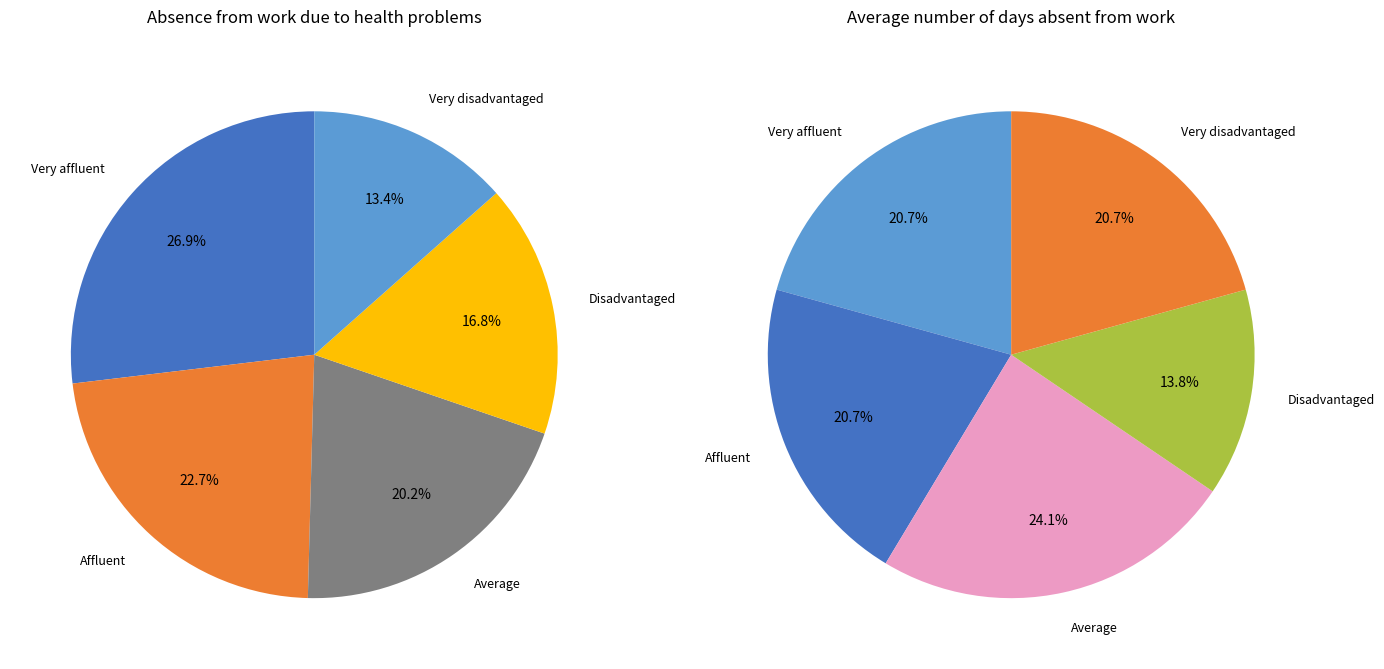

Is the sum of Average and Disadvantaged greater than half?

No